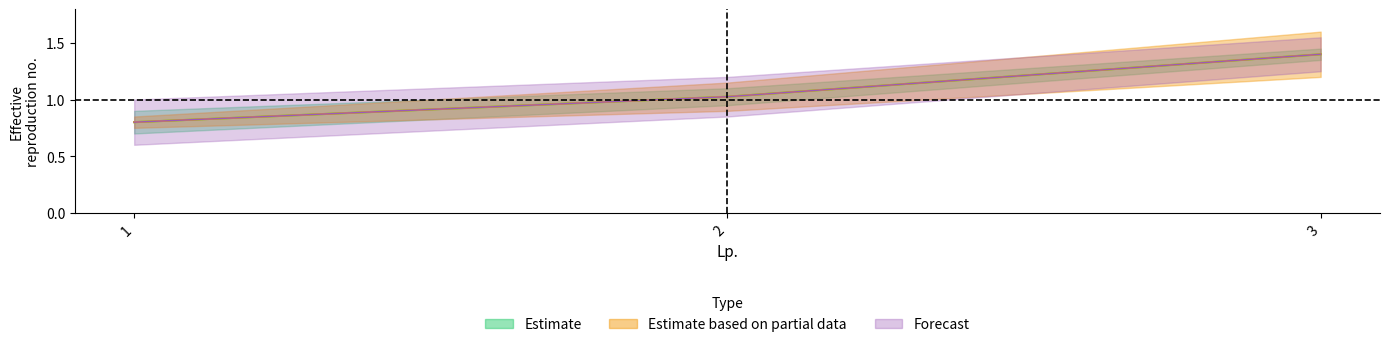

What is the value of the Estimate point at the 2nd from the left?

1.0